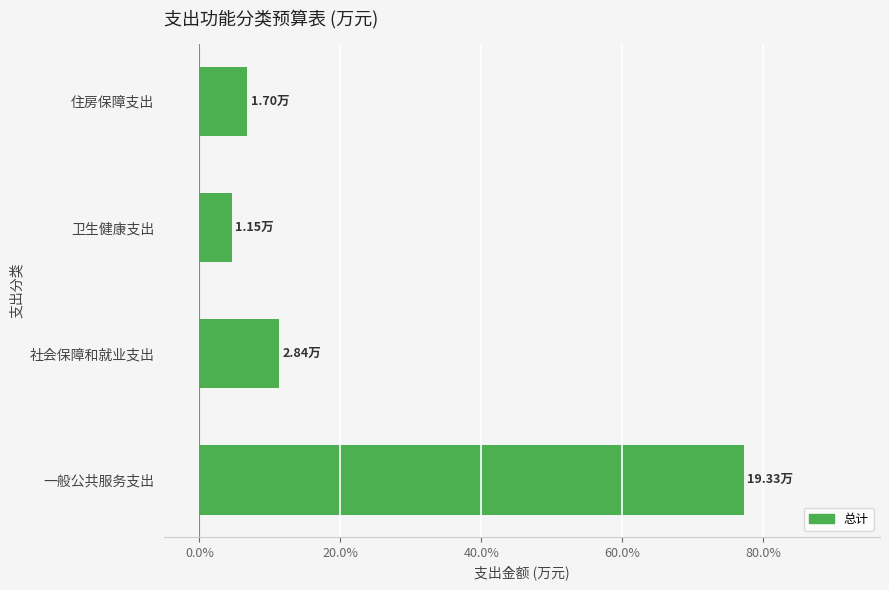

Which category has the lowest value across all series?

卫生健康支出